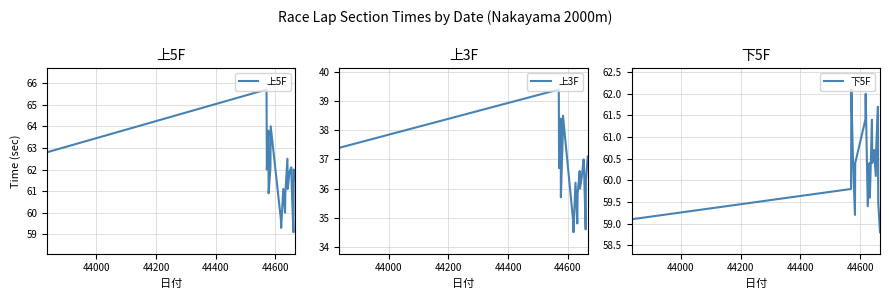

What is the average value of the 下5F series?

60.4